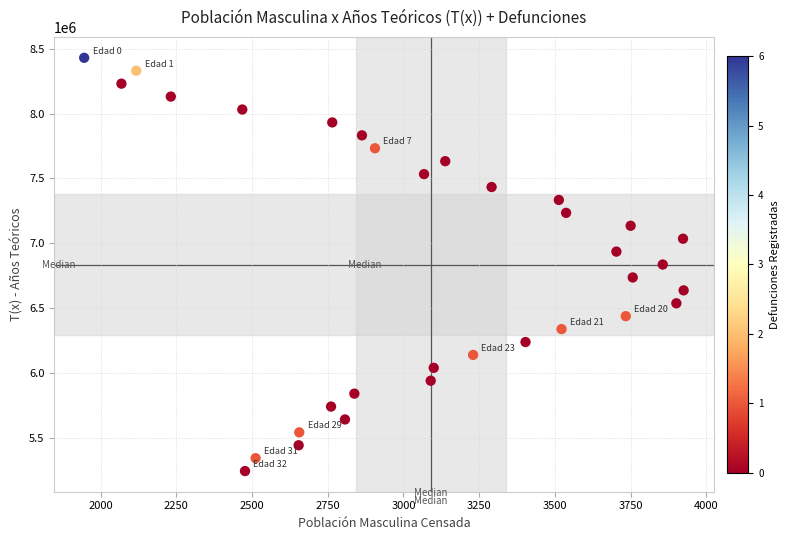

What is the range of Y values (max minus min)?

3185555.6